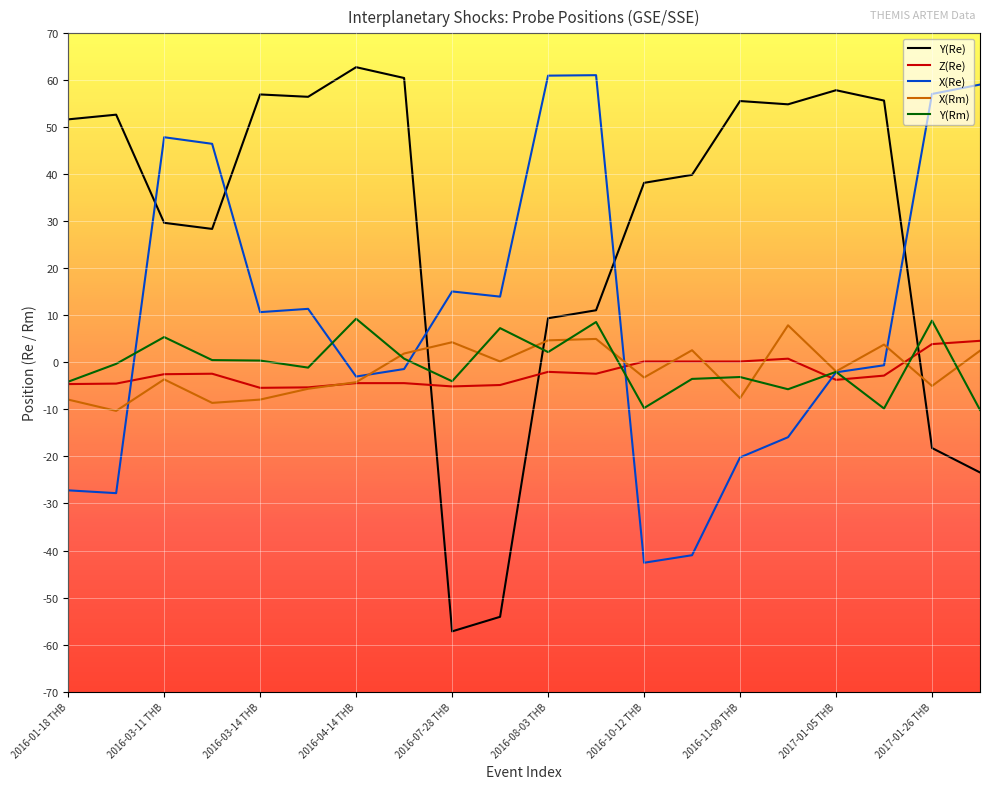

Which series has the widest spread of values?

Y(Re)